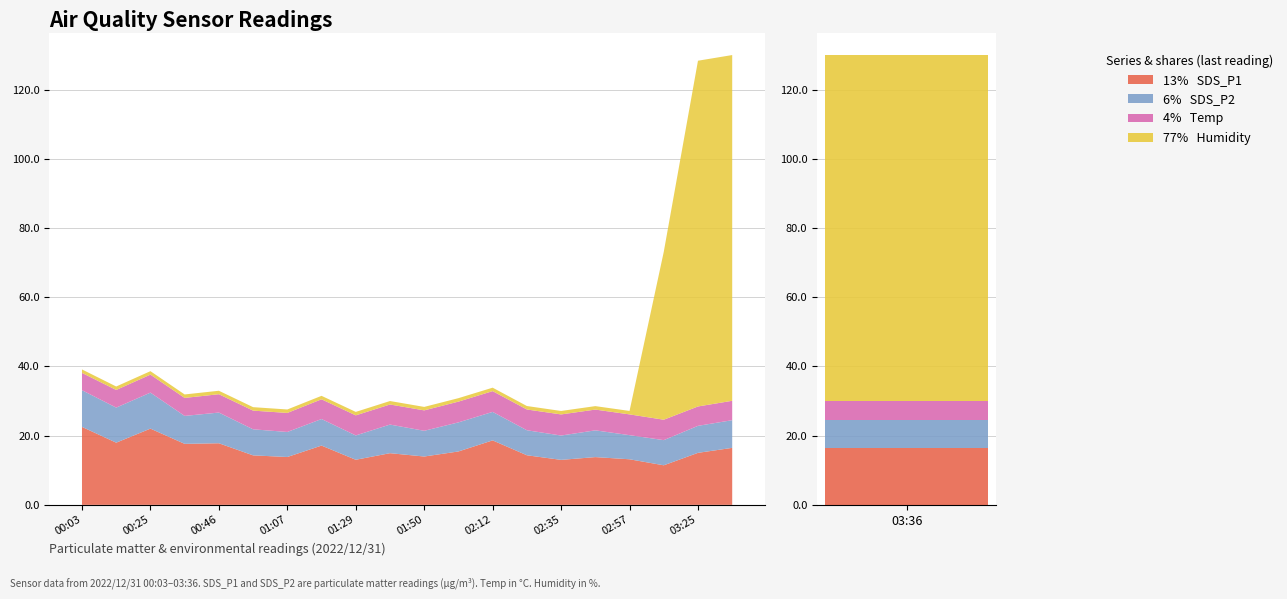

What are all the series names shown in the legend?

SDS_P1, SDS_P2, Temp, Humidity